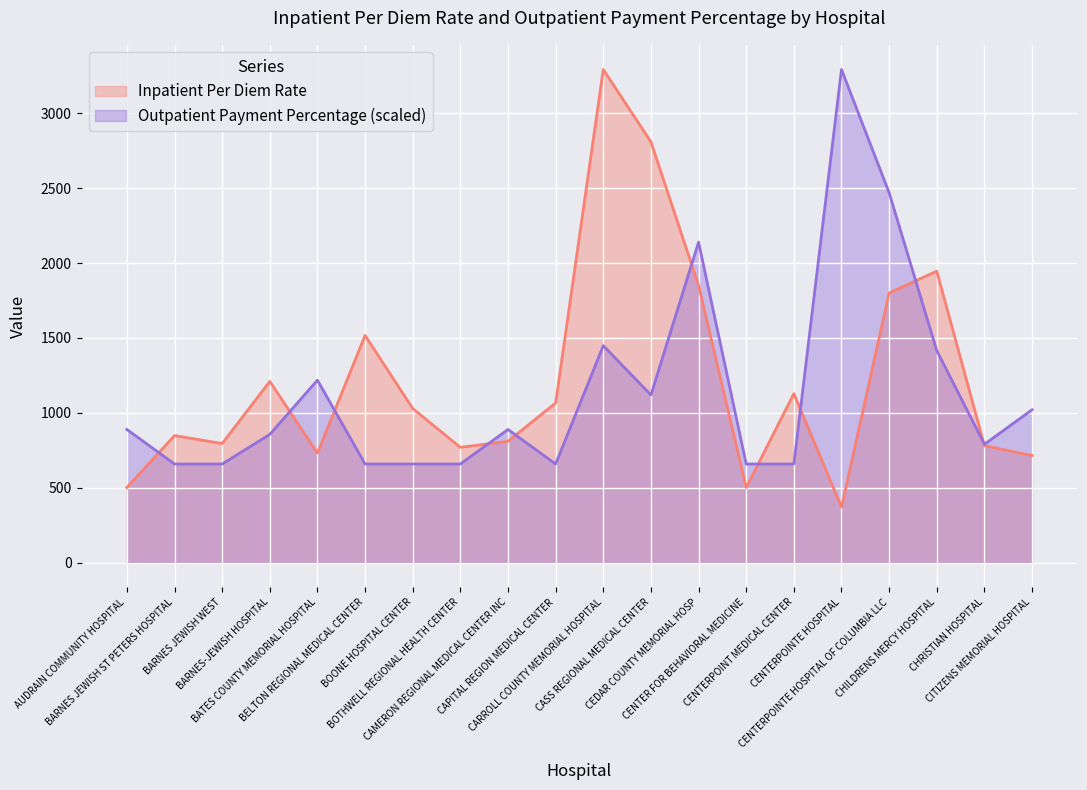

At CHILDRENS MERCY HOSPITAL, list the series in order from smallest to largest.

Outpatient Payment Percentage (scaled), Inpatient Per Diem Rate